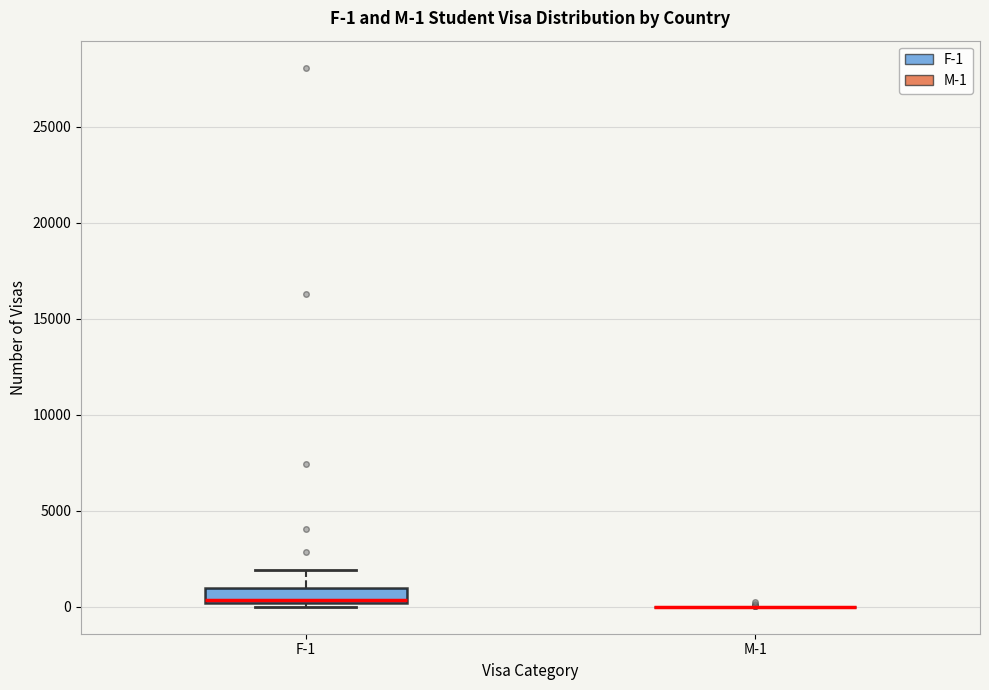

Which box is the tallest, from its lower edge to its upper edge?

F-1